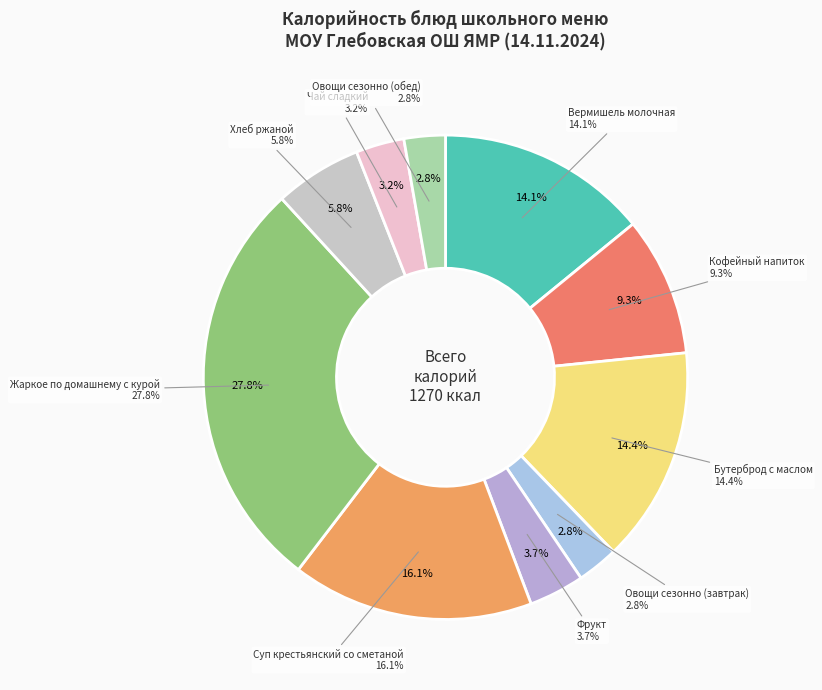

Approximately how many times larger is the value at Чай сладкий compared to Кофейный напиток?

0.3